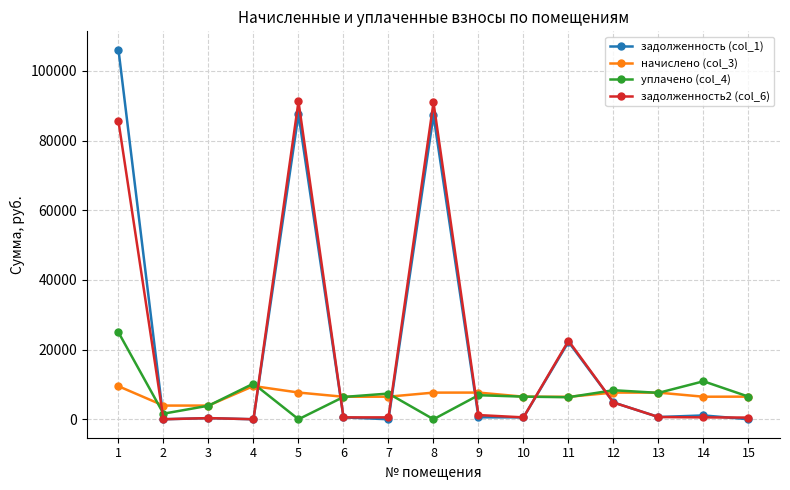

Does the chart have visible grid lines?

Yes